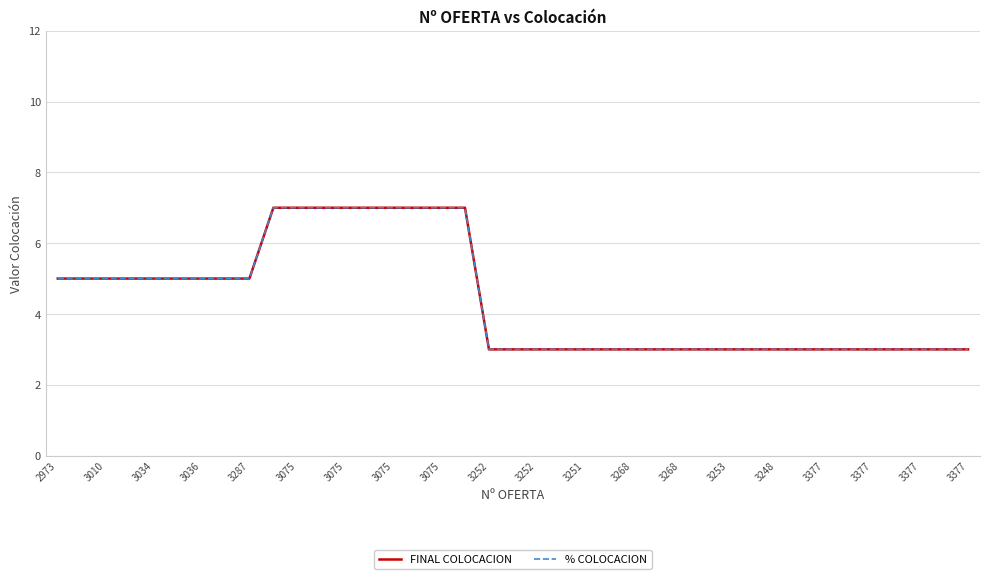

Is this an area chart (filled region under the line)?

No